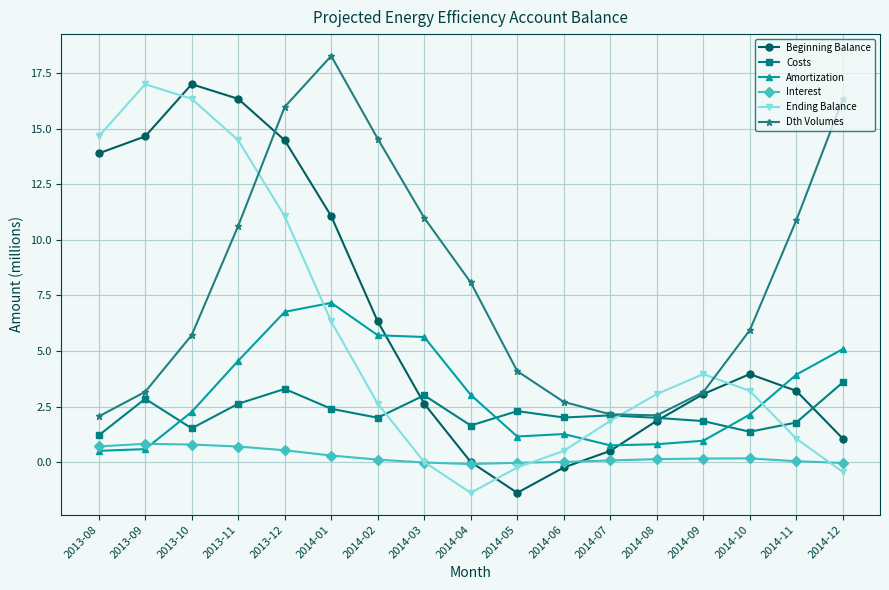

At which category is the sum across all series the highest?

2013-12